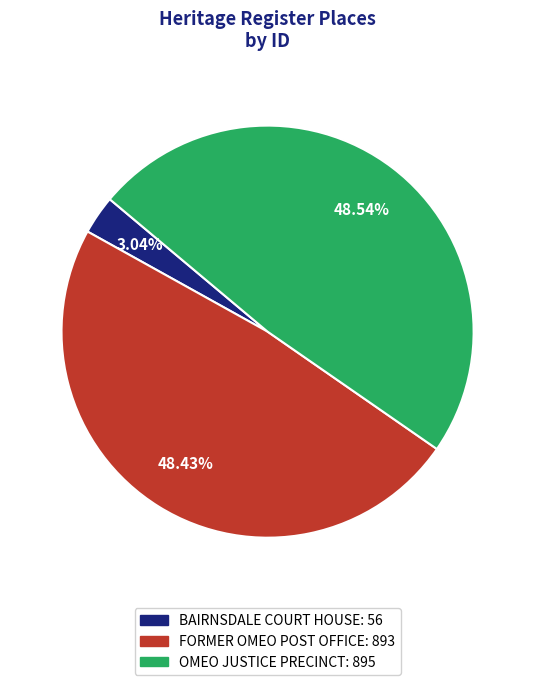

What percentage is the OMEO JUSTICE PRECINCT slice, to the nearest percent?

49%